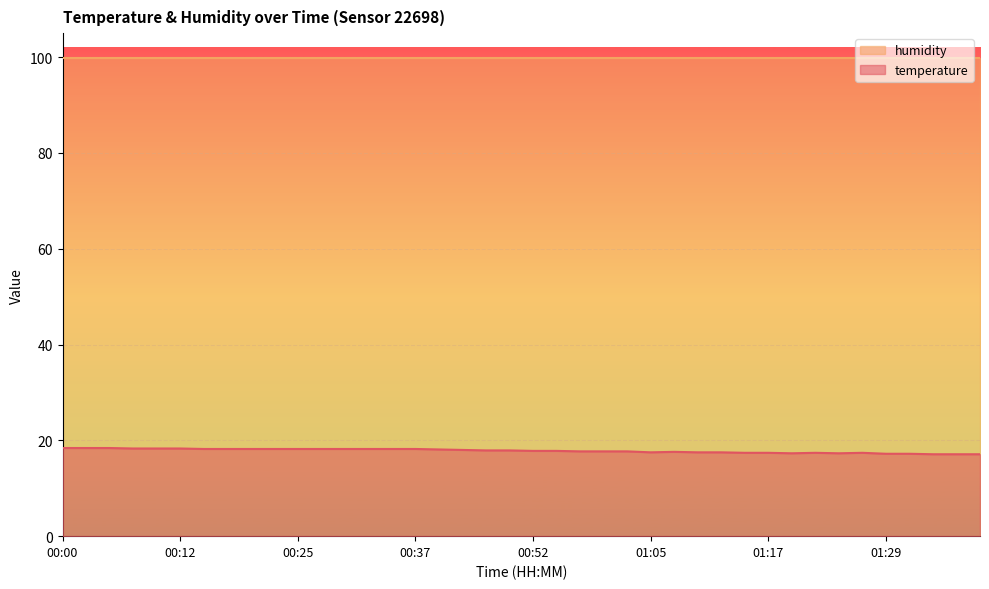

At which category does the chart reach its minimum across all series?

01:34